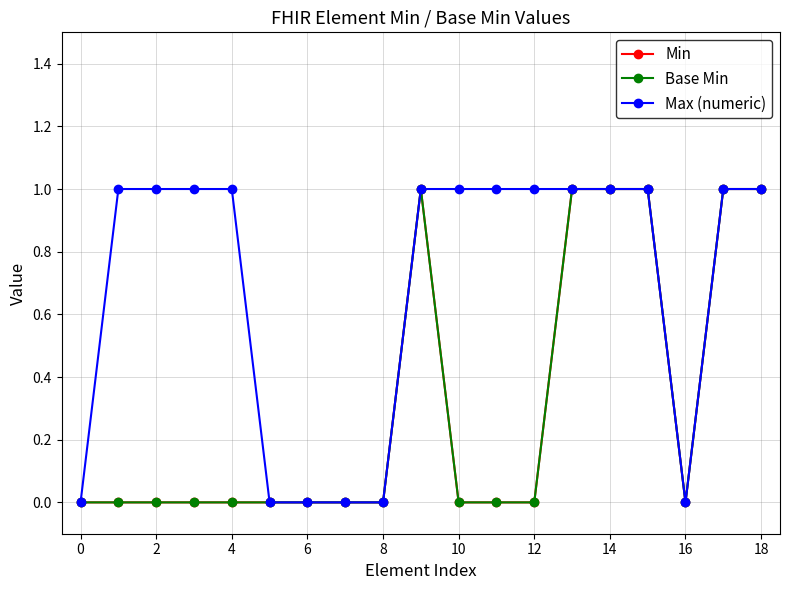

How many interior local peaks does the Min series have?

1